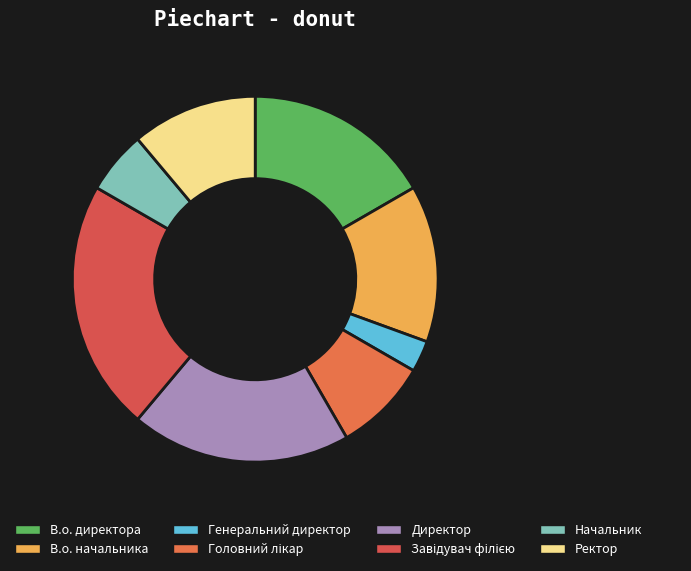

Is В.о. начальника the majority of the pie?

No